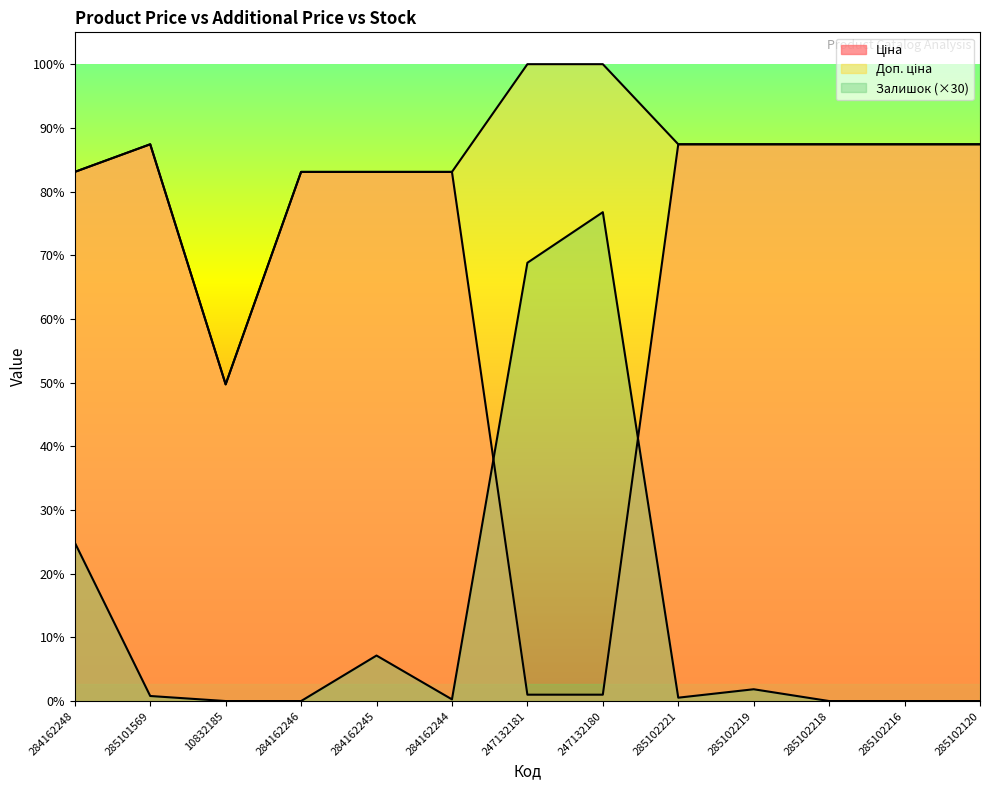

True or false: Ціна and Доп. ціна cross at least once.

False